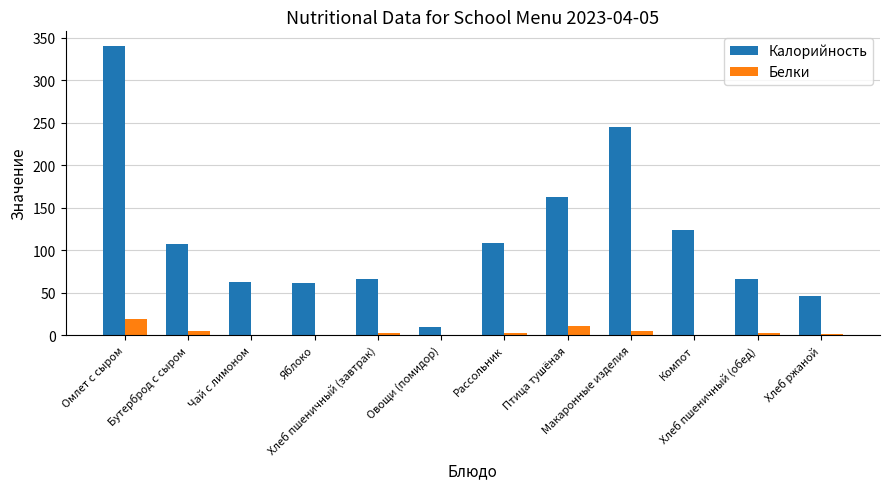

Which series has the largest total across all categories?

Калорийность